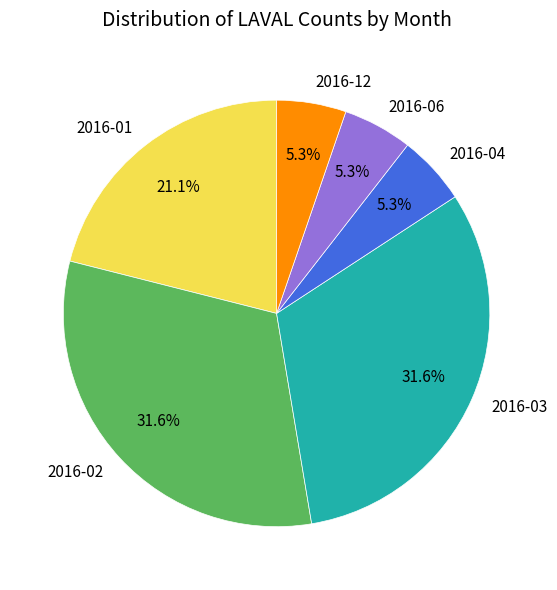

Does any single category account for the majority?

No